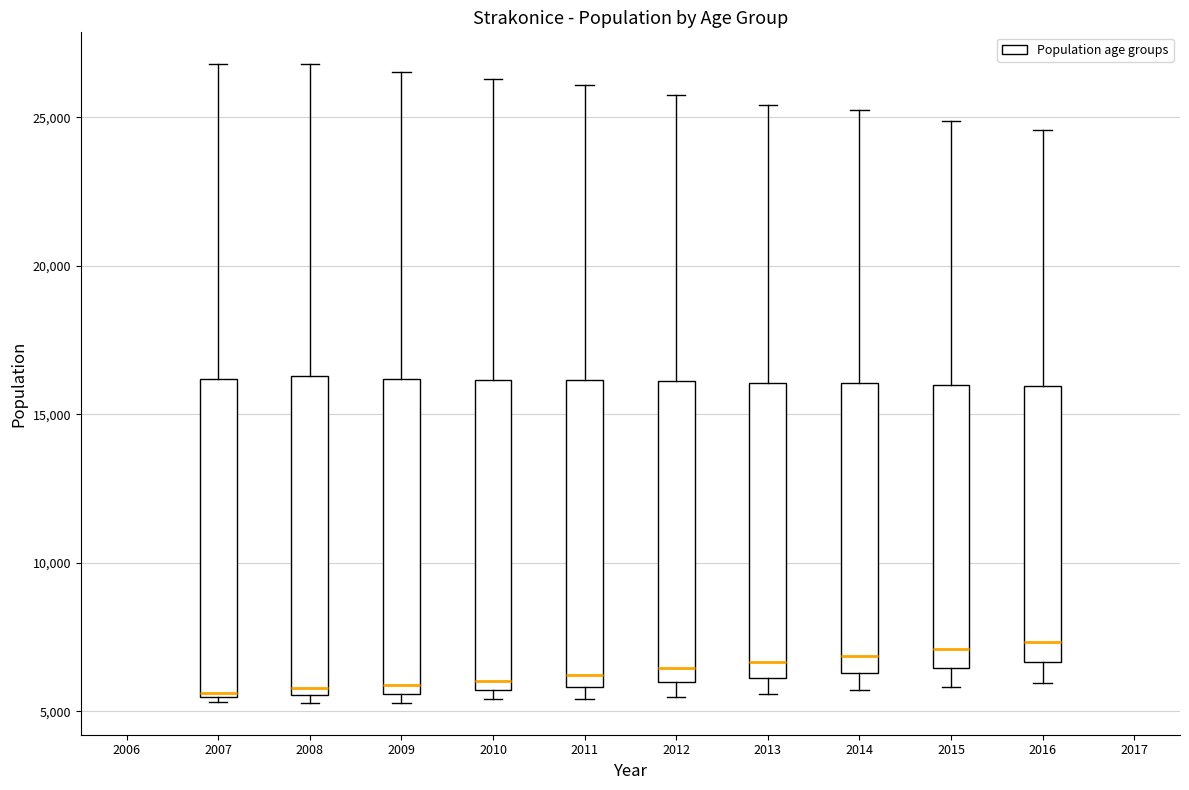

Reading left to right, read every box against the y-axis: the position of its median line, the range the box covers, and the ends of its whiskers. The values are not printed on the chart, so give them approximately, as read against the axis.

2007: median 5500, box 5500 to 16000, whiskers 5500 to 27000
2008: median 6000, box 5500 to 16500, whiskers 5500 (just below the box's lower edge) to 27000
2009: median 6000, box 5500 to 16000, whiskers 5500 (just below the box's lower edge) to 26500
2010: median 6000, box 5500 to 16000, whiskers 5500 (just below the box's lower edge) to 26500
2011: median 6000 (just above the box's lower edge), box 6000 to 16000, whiskers 5500 to 26000
2012: median 6500, box 6000 to 16000, whiskers 5500 to 26000
2013: median 6500, box 6000 to 16000, whiskers 5500 to 25500
2014: median 7000, box 6500 to 16000, whiskers 5500 to 25500
2015: median 7000, box 6500 to 16000, whiskers 6000 to 25000
2016: median 7500, box 6500 to 16000, whiskers 6000 to 24500